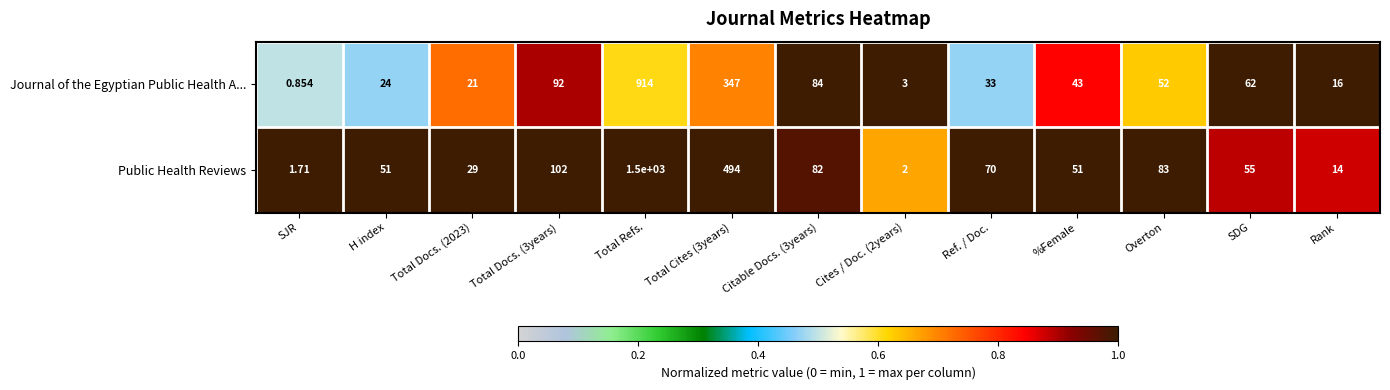

At how many categories does at least one series exceed 0?

13